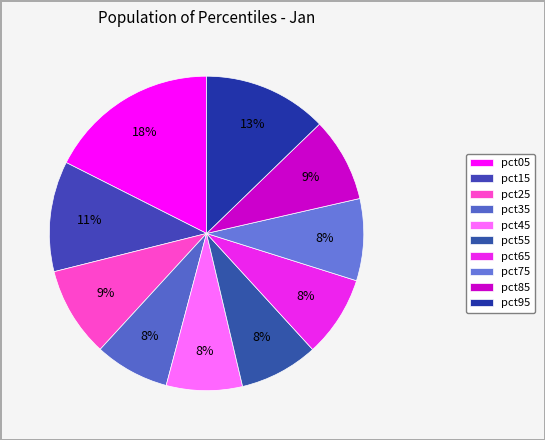

Does pct45 represent more than half of the total?

No